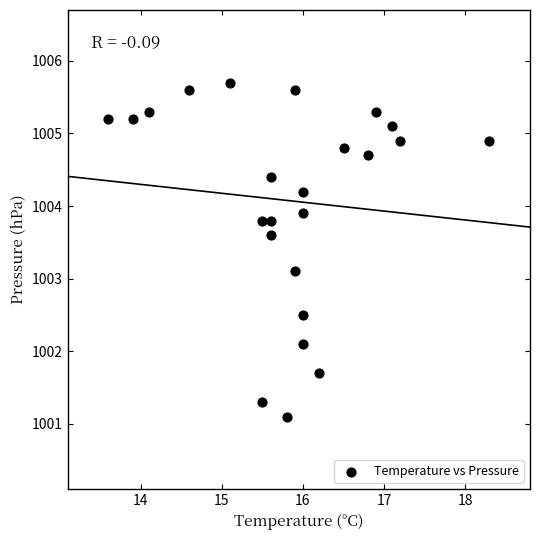

What is the range of Y values (max minus min)?

4.6